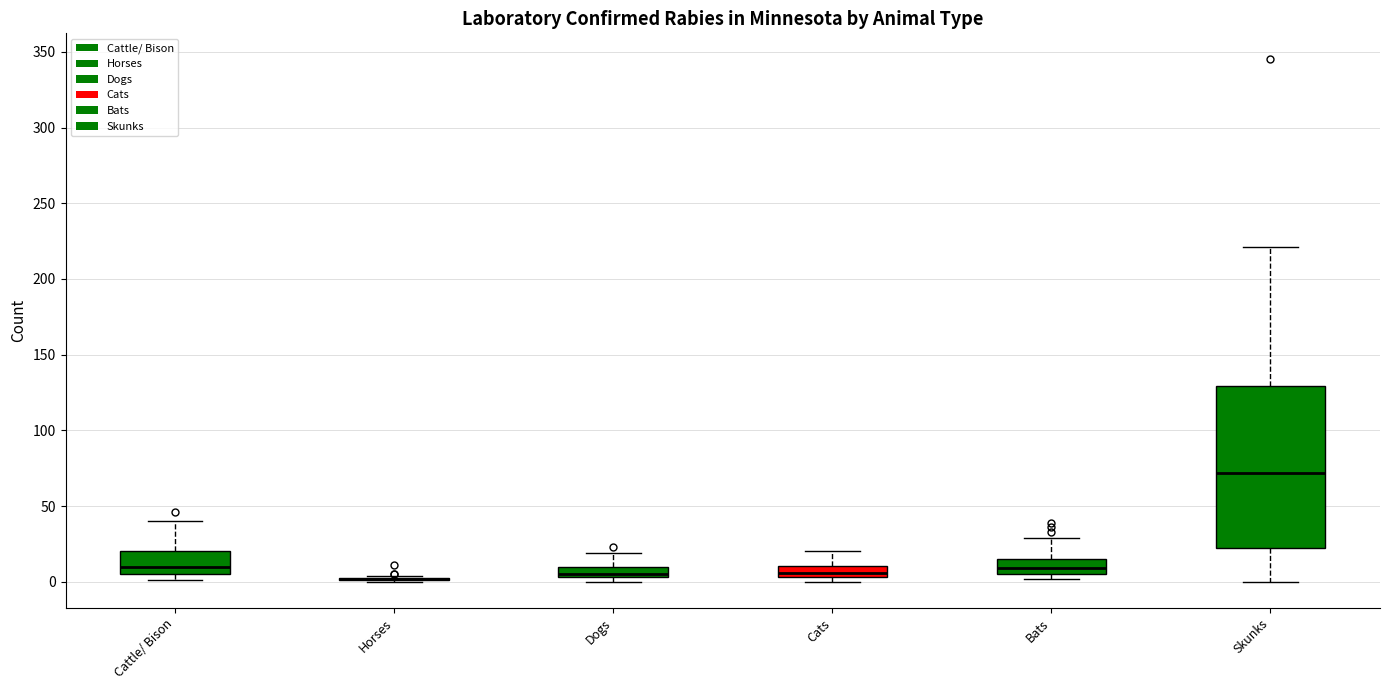

Where does the upper whisker of the box for Cats end on the y-axis? The values are not printed on the chart, so give them approximately, as read against the axis.

20